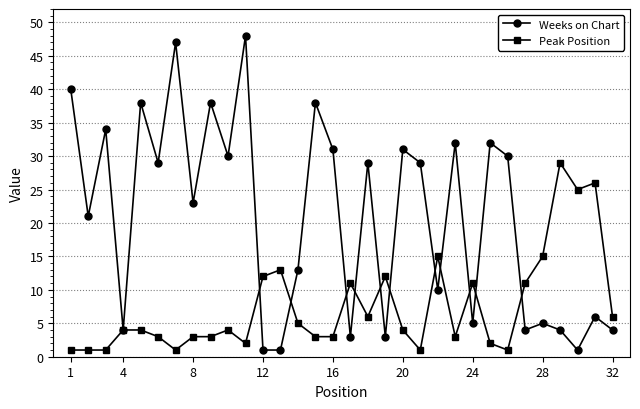

Which series has the widest spread of values?

Weeks on Chart